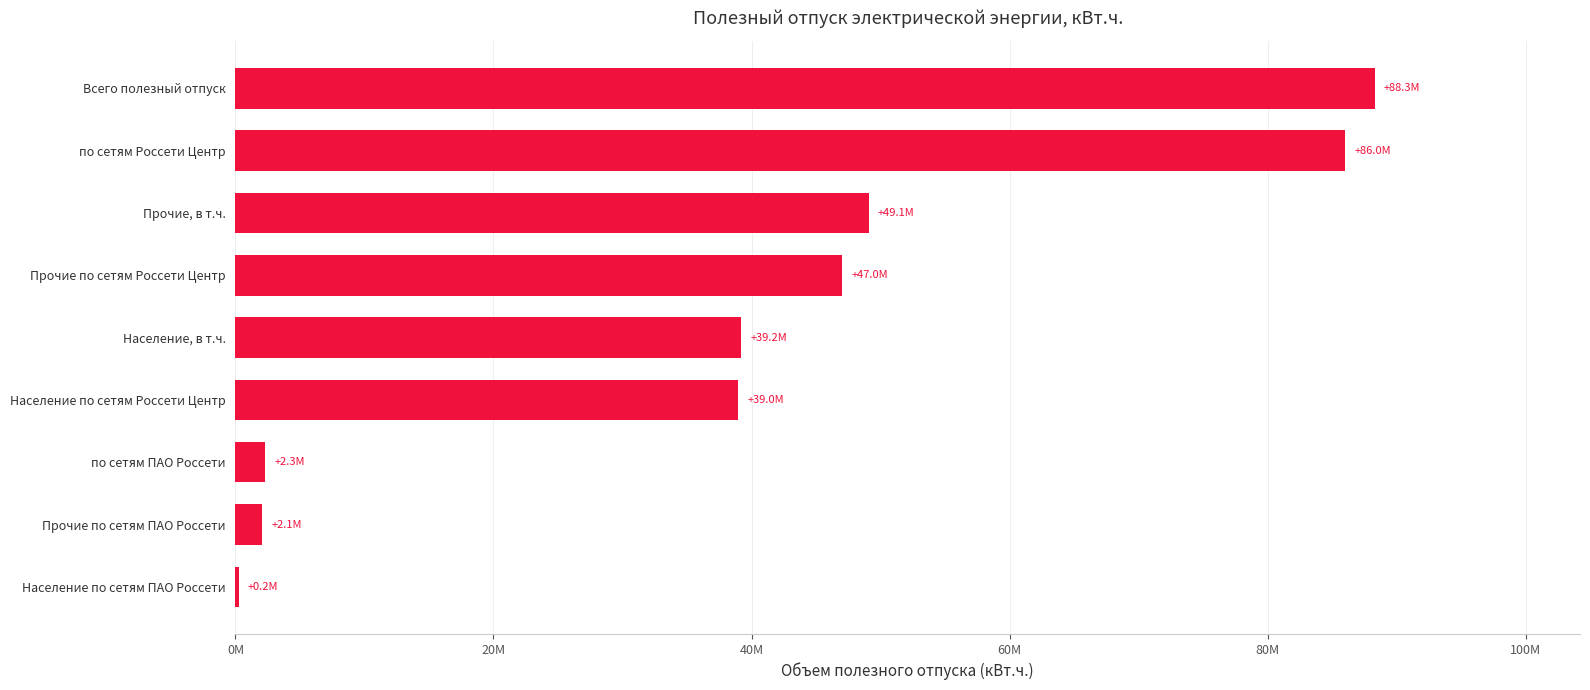

Which label corresponds to the largest value in the chart?

Всего полезный отпуск